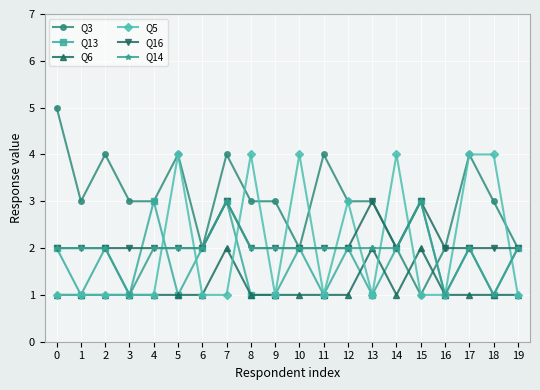

At which category does Q3 reach its first local valley?

1